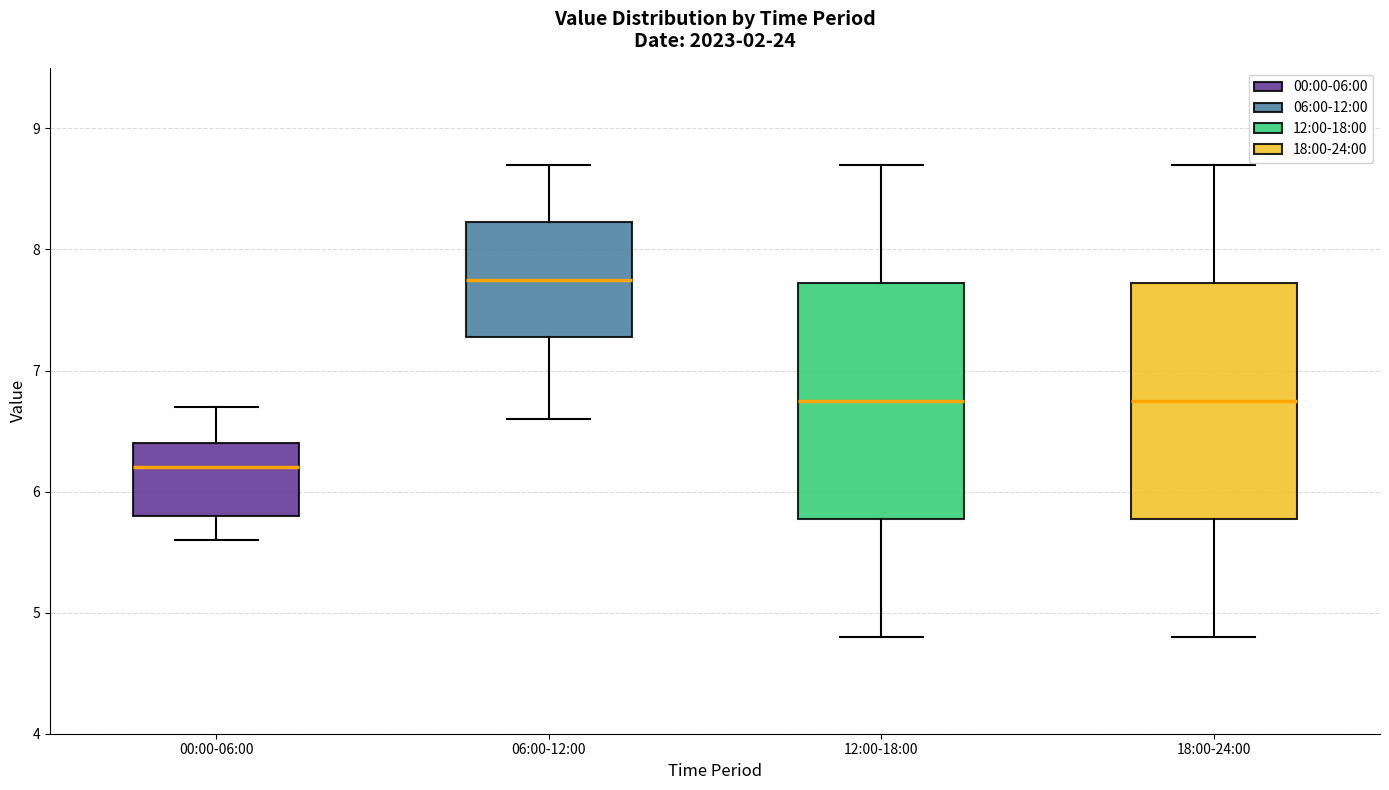

Where does the median line of the box for 18:00-24:00 sit on the y-axis? The values are not printed on the chart, so give them approximately, as read against the axis.

6.8